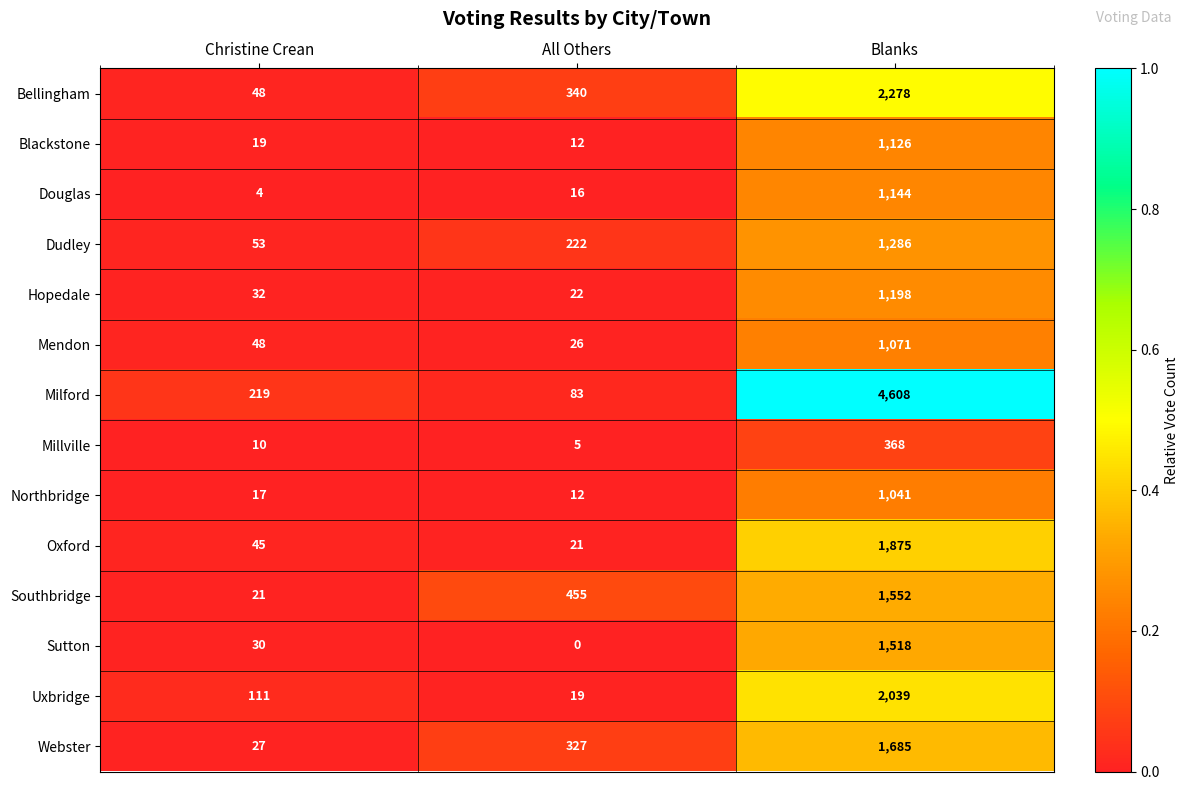

Which series has the widest spread of values?

Milford